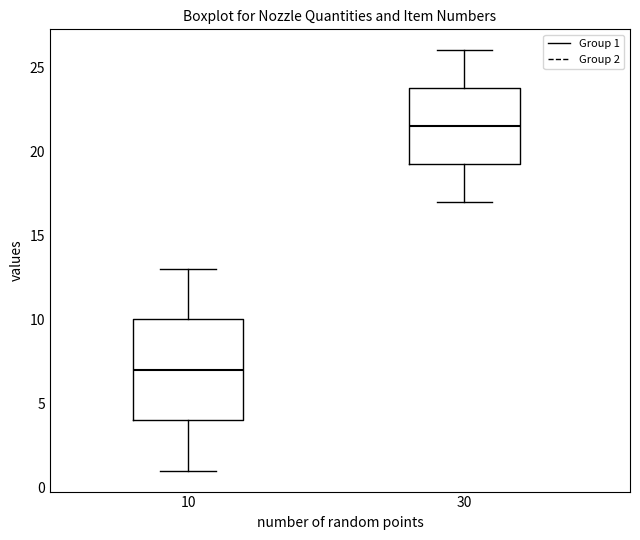

Reading left to right, transcribe this box plot: for each box, give where its median line is, the range the box spans, and where its two whiskers end, as read against the y-axis. The values are not printed on the chart, so give them approximately, as read against the axis.

10: median 7.0, box 4.0 to 10.0, whiskers 1.0 to 13.0
30: median 21.5, box 19.5 to 24.0, whiskers 17.0 to 26.0